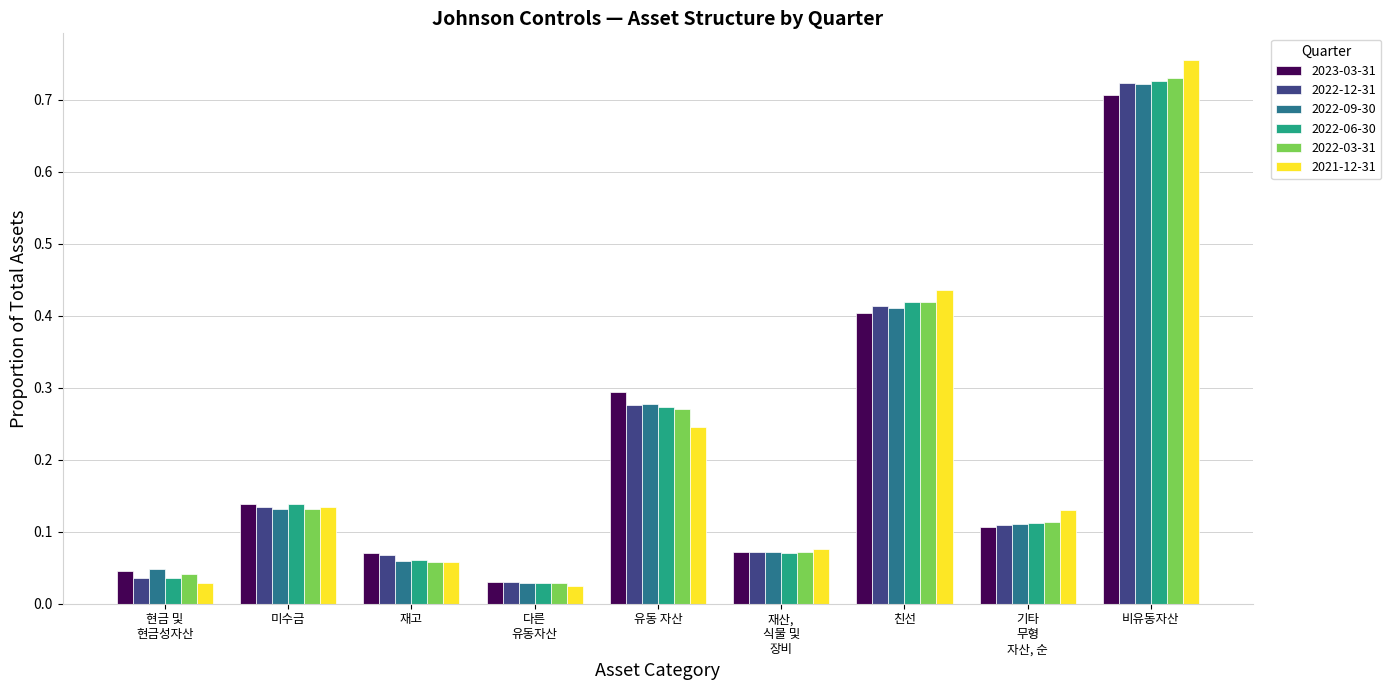

What is the sum of all 2022-09-30 values?

1.9